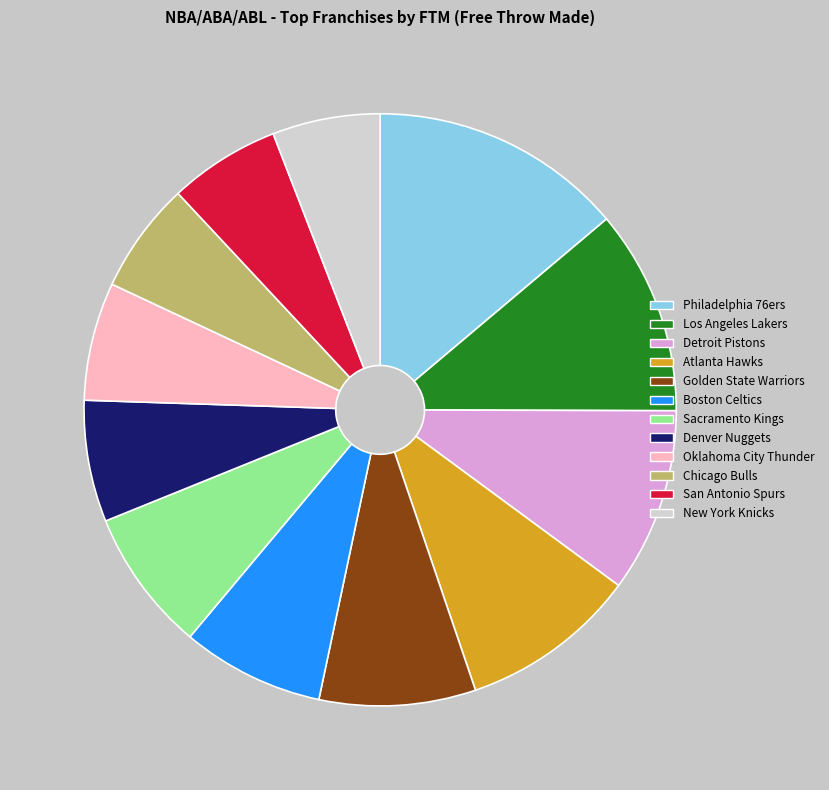

How many segments does this pie chart have?

12